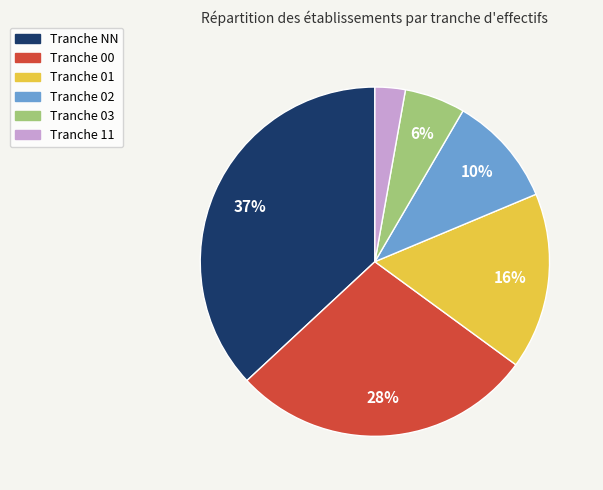

To the nearest percent, what is the average slice percentage?

17%